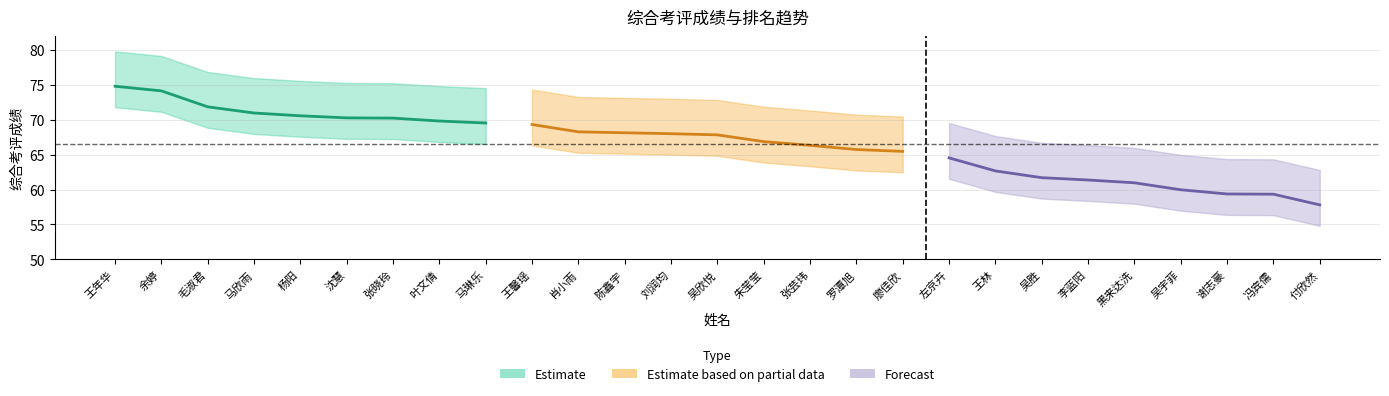

True or false: Estimate and Forecast cross at least once.

False